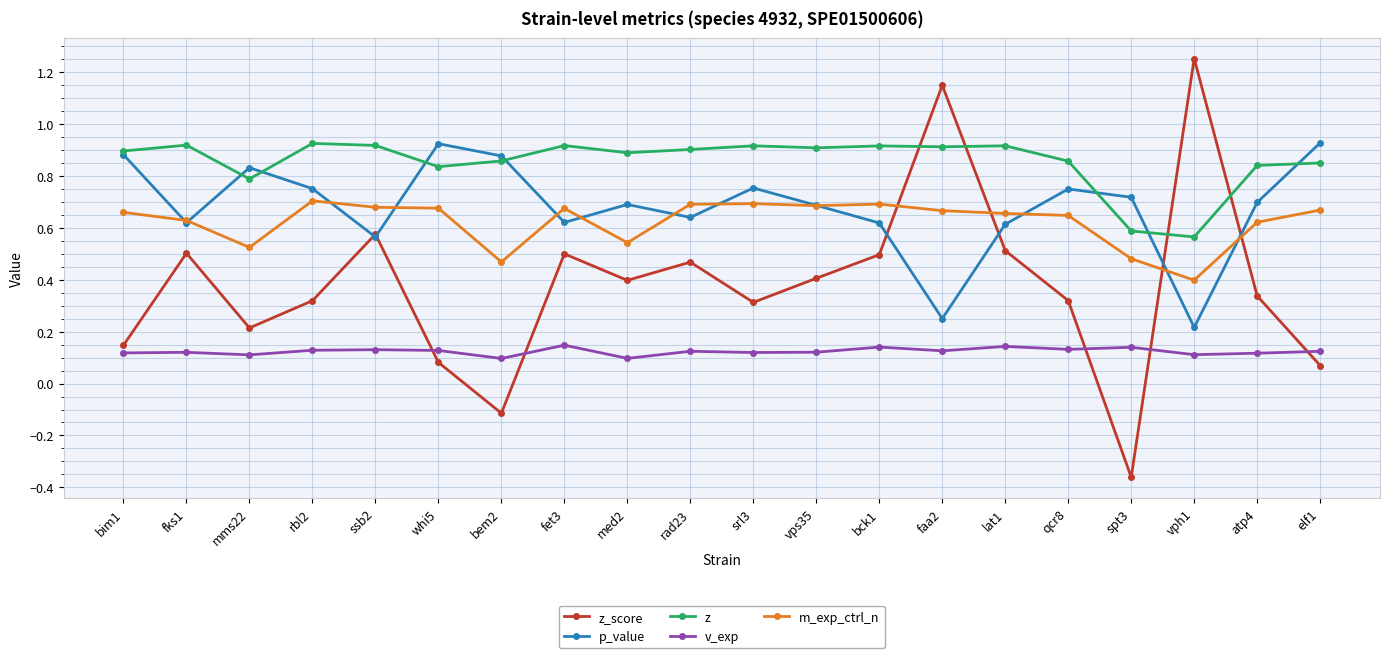

Which series has the largest range (max minus min)?

z_score